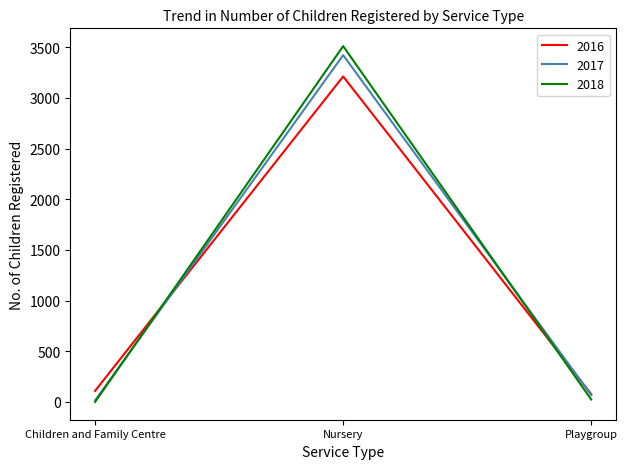

What value does the 2018 series have at Nursery?

3511.3